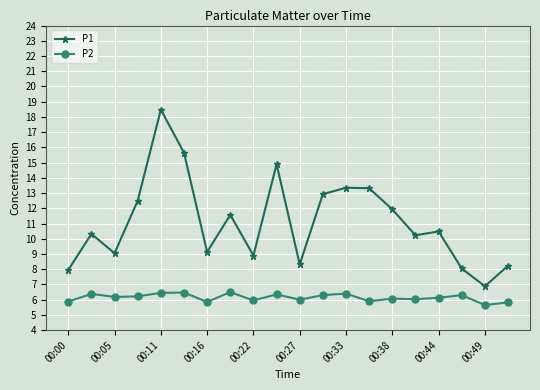

True or false: P2 and P1 intersect in this chart.

False